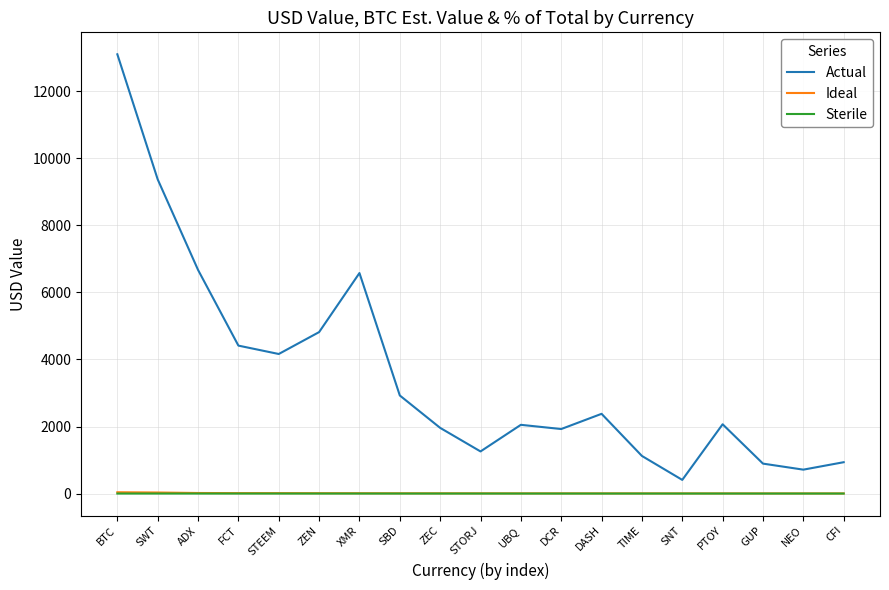

The Sterile series shows 0.0 at STORJ. True or false?

True